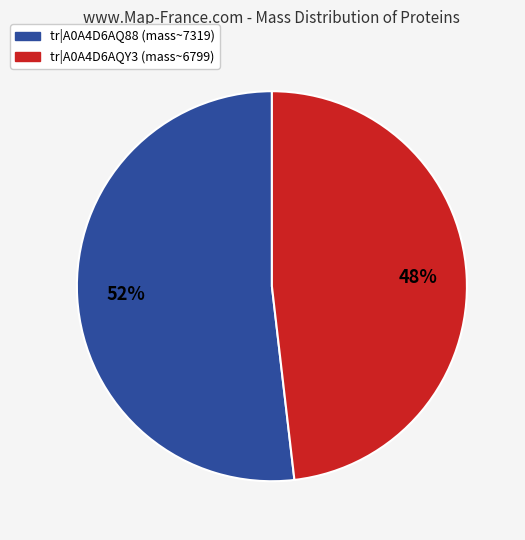

To the nearest percent, what is the average slice percentage?

50%